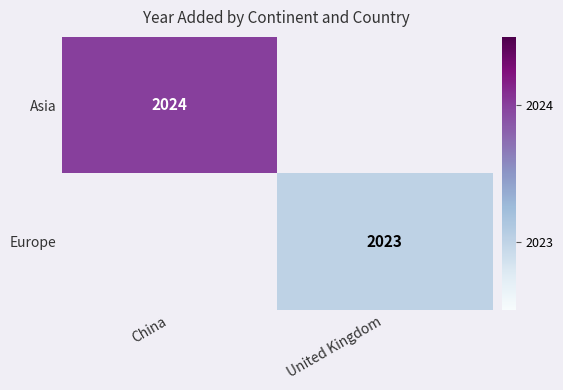

The value of Europe at United Kingdom is 3310. True or false?

False